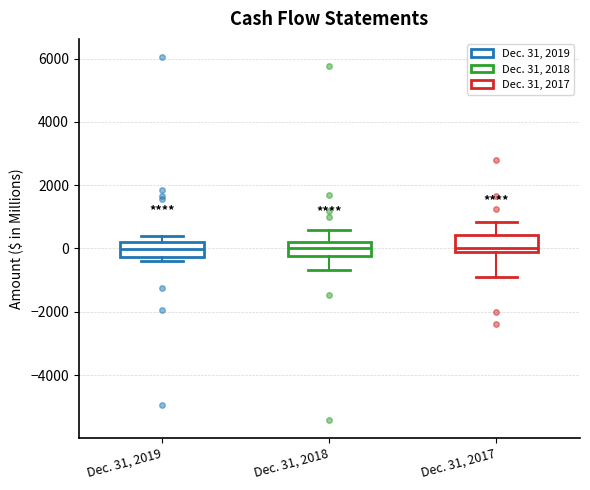

Reading left to right, read every box against the y-axis: the position of its median line, the range the box covers, and the ends of its whiskers. The values are not printed on the chart, so give them approximately, as read against the axis.

Dec. 31, 2019: median 0, box -200 to 200, whiskers -400 to 400
Dec. 31, 2018: median 0, box -200 to 200, whiskers -600 to 600
Dec. 31, 2017: median 0, box -200 to 400, whiskers -1000 to 800